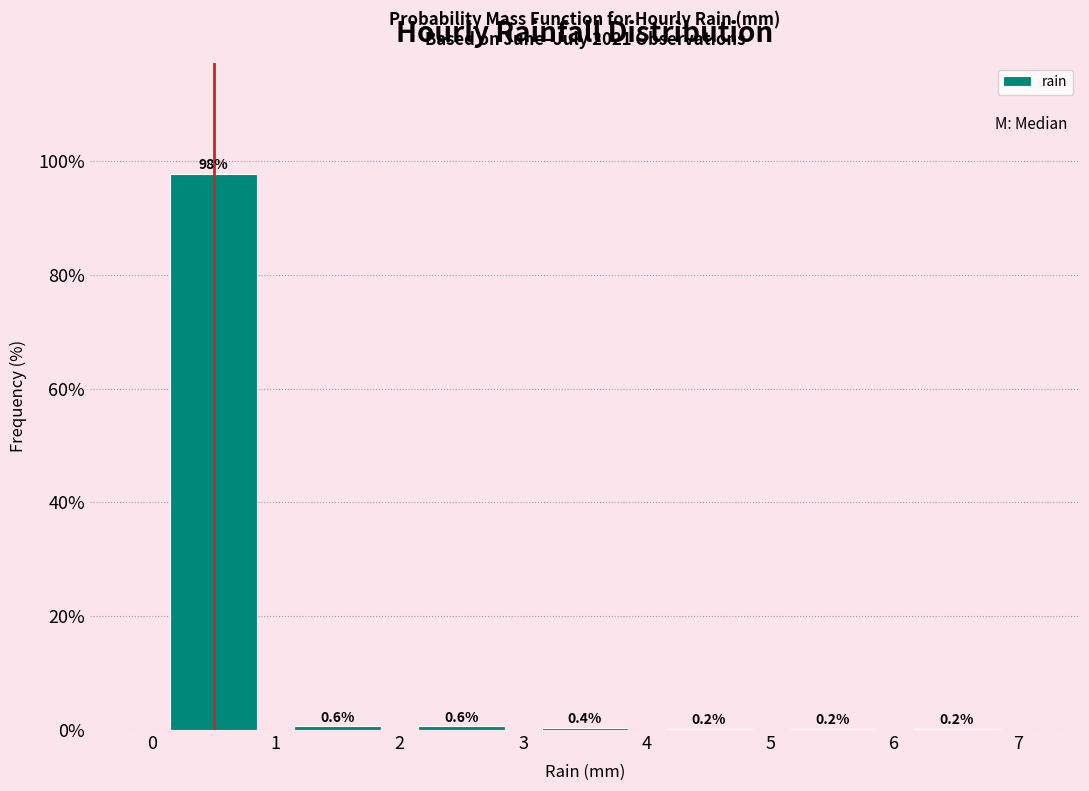

Reading left to right, transcribe this chart: for each bar, give the range it covers on the x-axis and its height.

0 to 1: 97.7
1 to 2: 0.6
2 to 3: 0.6
3 to 4: 0.4
4 to 5: 0.2
5 to 6: 0.2
6 to 7: 0.2